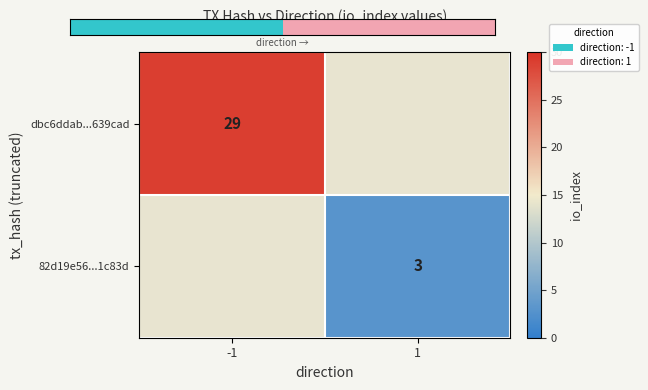

How many data points does each series have?

2